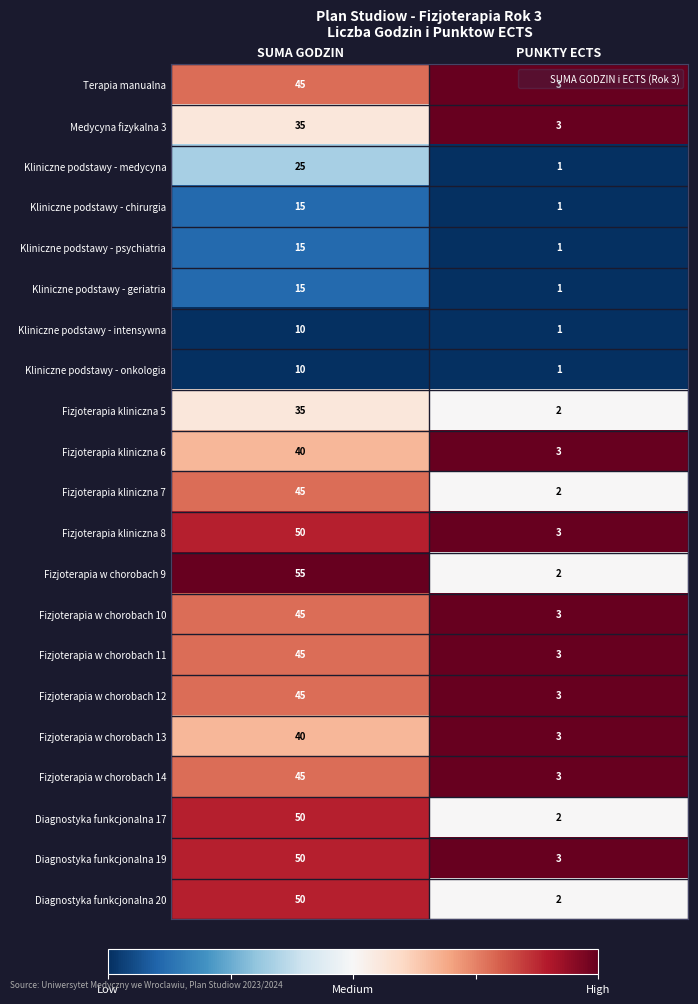

What is the average value of the Fizjoterapia w chorobach 14 series?

24